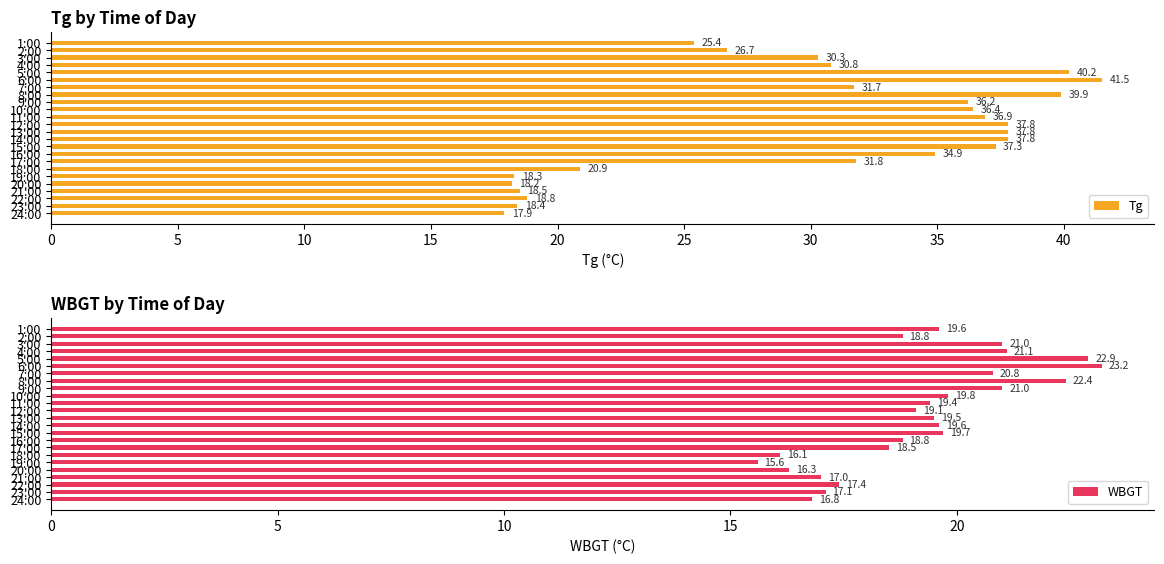

How many bars are there in total?

48